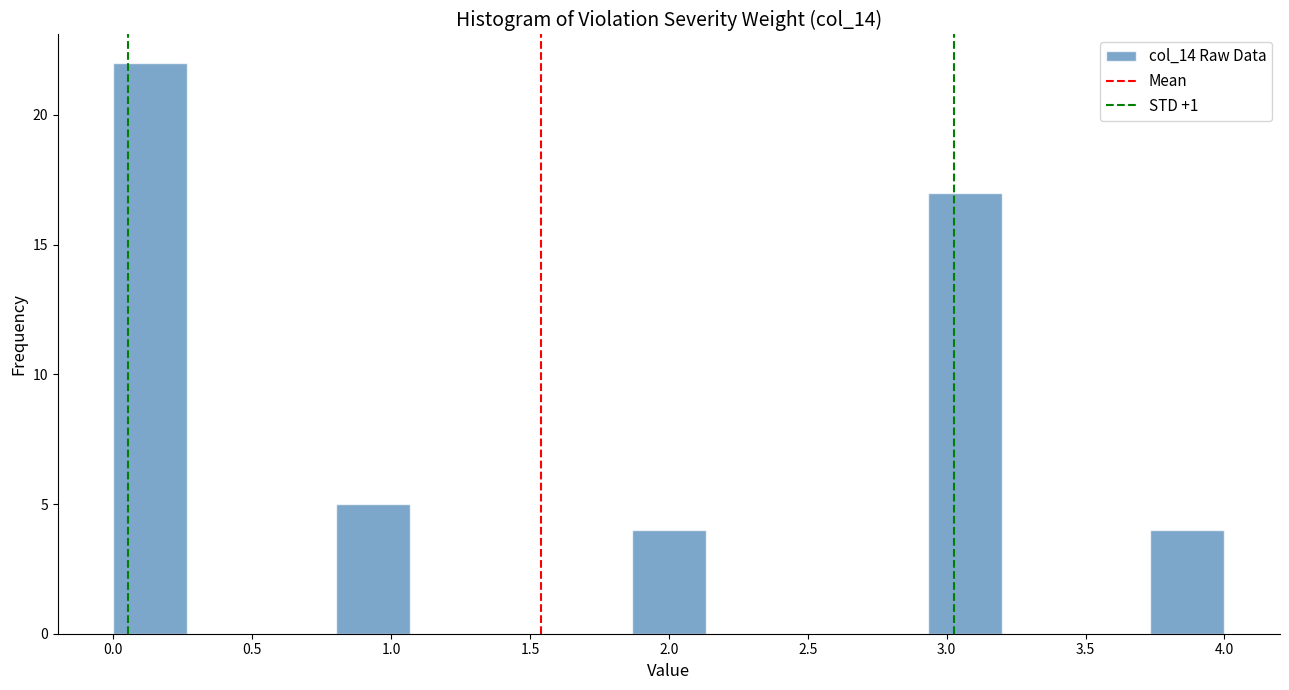

Reading left to right, list every bar in this chart as the range it spans on the x-axis followed by its height. Neither the bar edges nor the heights are printed on the chart, so give them approximately, as read against the axes.

0.00 to 0.25: 22
0.25 to 0.55: 0
0.55 to 0.80: 0
0.80 to 1.05: 5
1.05 to 1.35: 0
1.35 to 1.60: 0
1.60 to 1.85: 0
1.85 to 2.15: 4
2.15 to 2.40: 0
2.40 to 2.65: 0
2.65 to 2.95: 0
2.95 to 3.20: 17
3.20 to 3.45: 0
3.45 to 3.75: 0
3.75 to 4.00: 4